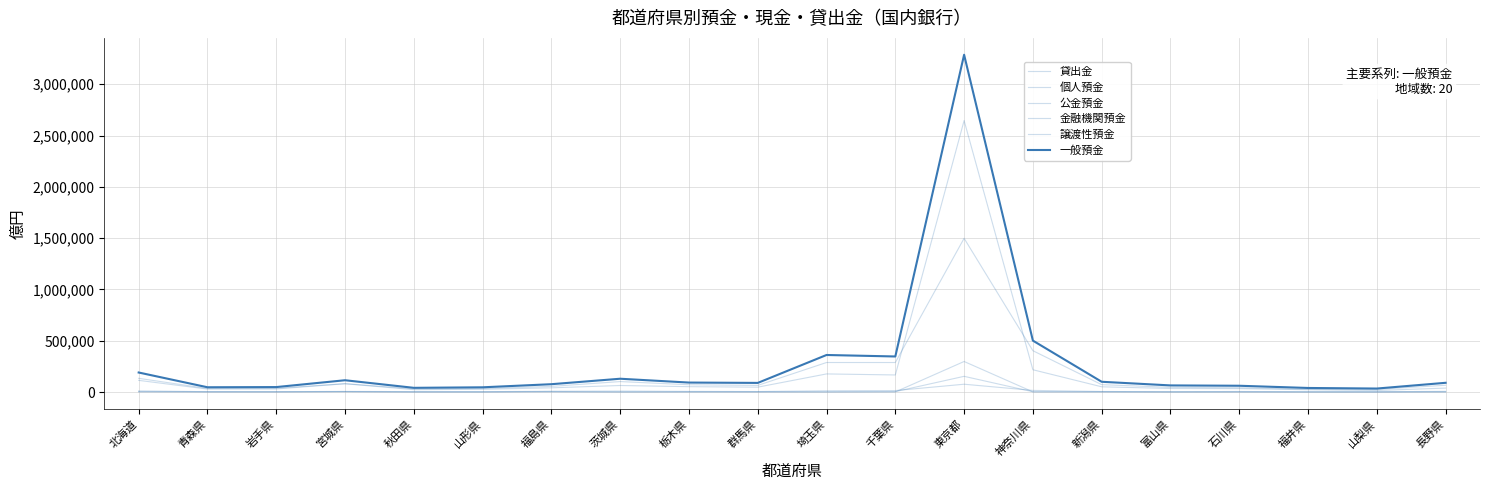

What is the spread (max minus min) of values at 福島県?

75637